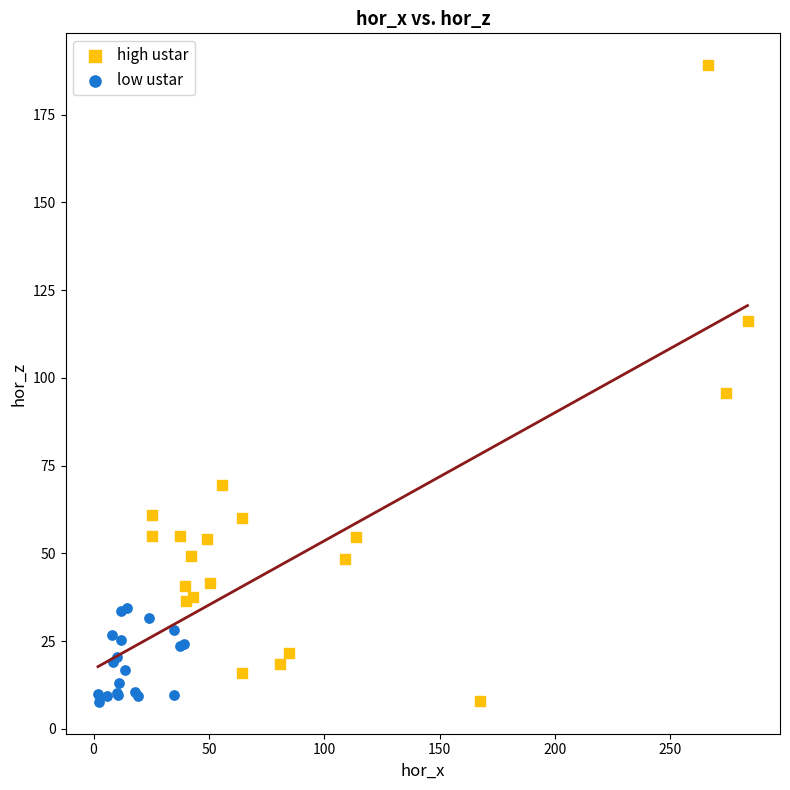

Which series has the largest Y range (max minus min)?

high ustar